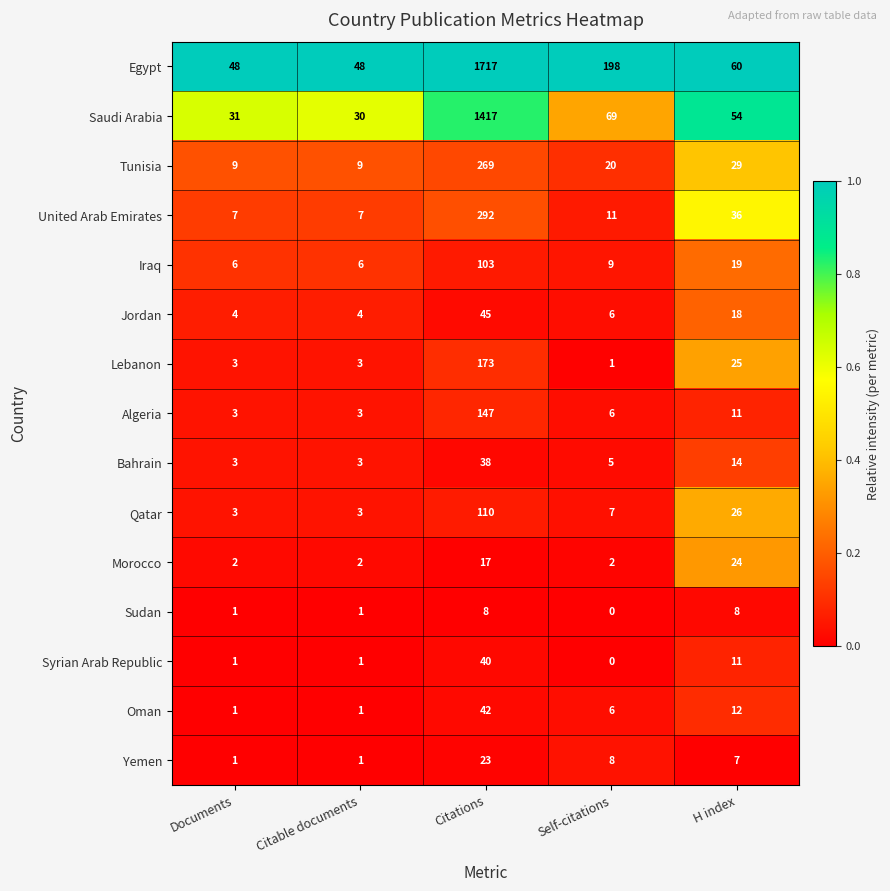

What is the total value across all series at H index?

354